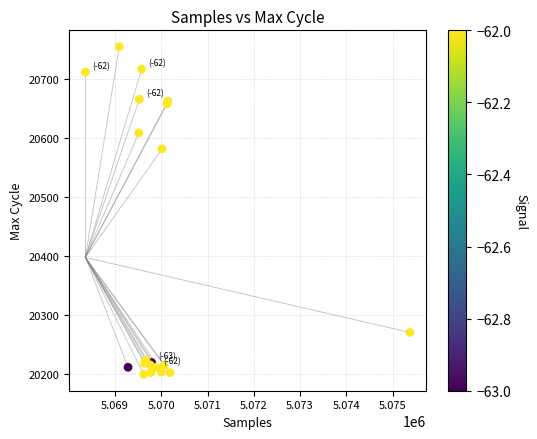

What Y value in the scatter plot is closest to 20477?

20582